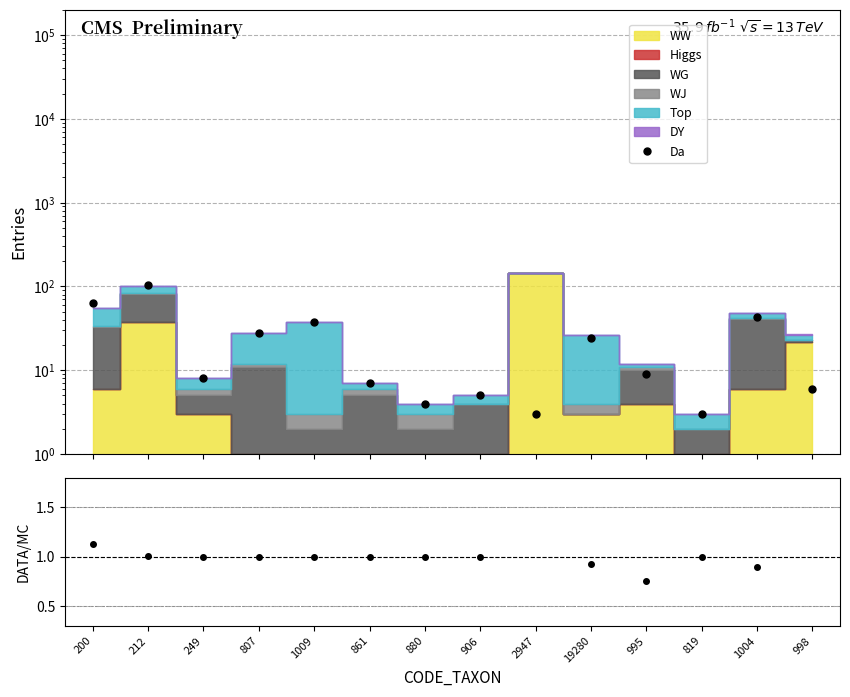

What is the difference between the values at 19280 and 1009?

0.1